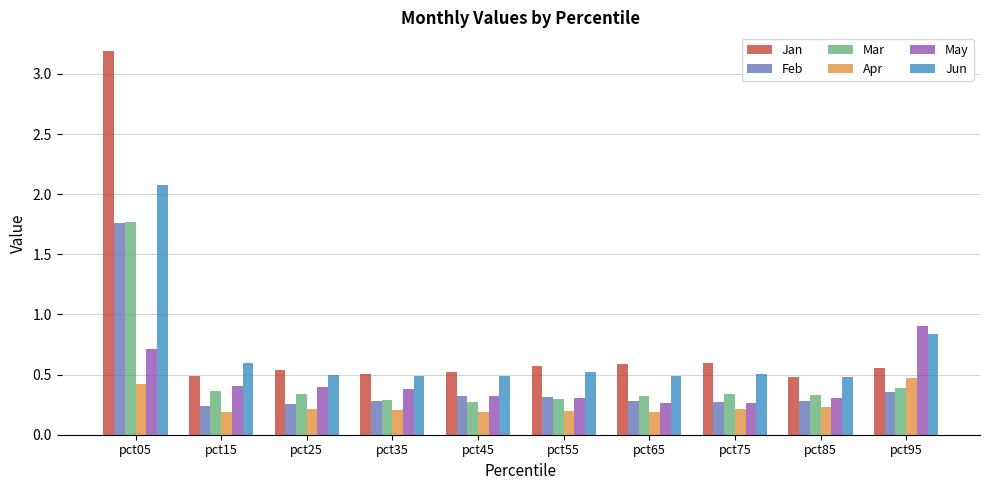

What is the difference between the second highest and minimum values in the Feb series?

0.1